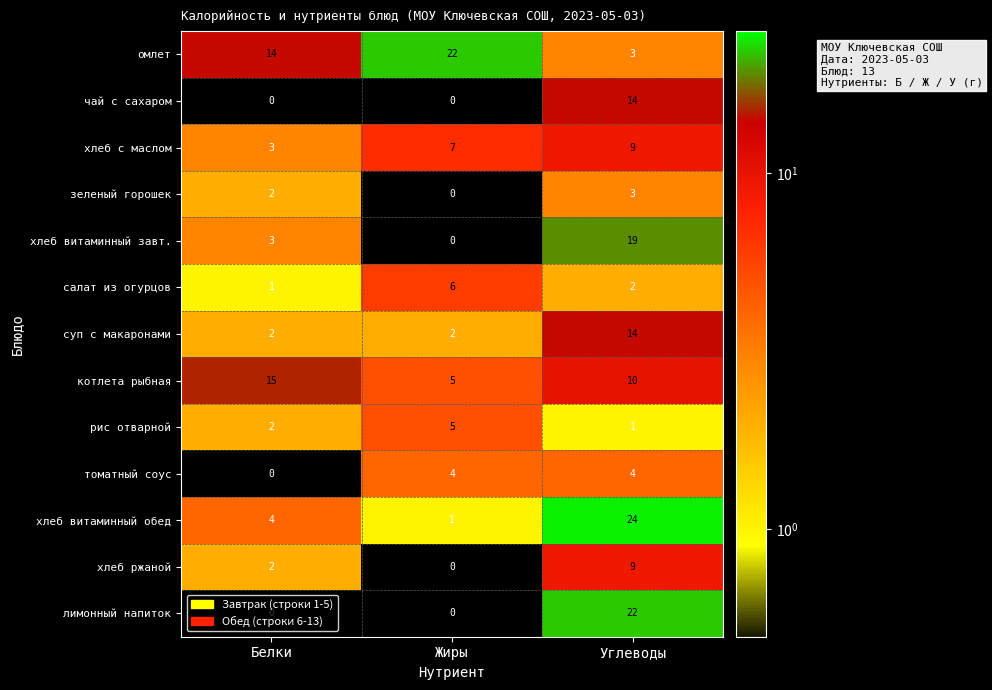

Is it true that томатный соус equals 7 at Углеводы?

False